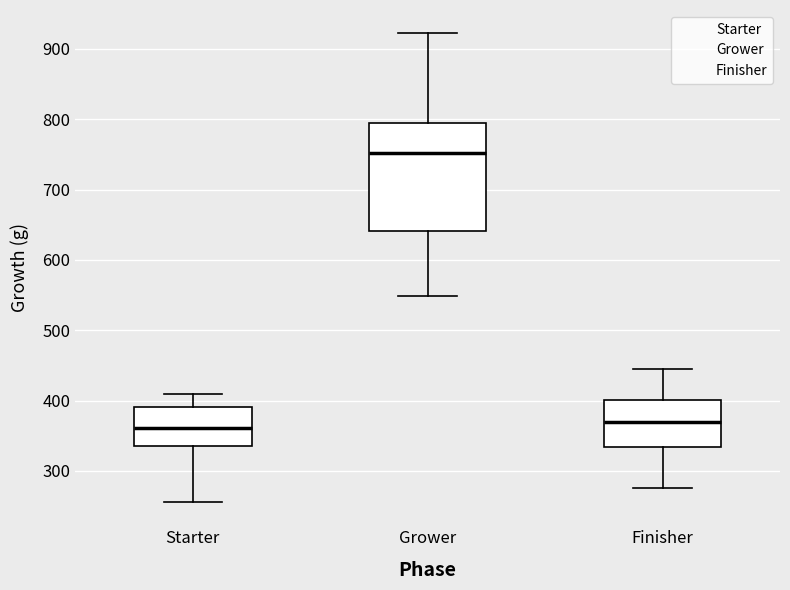

Which box is the tallest, from its lower edge to its upper edge?

Grower